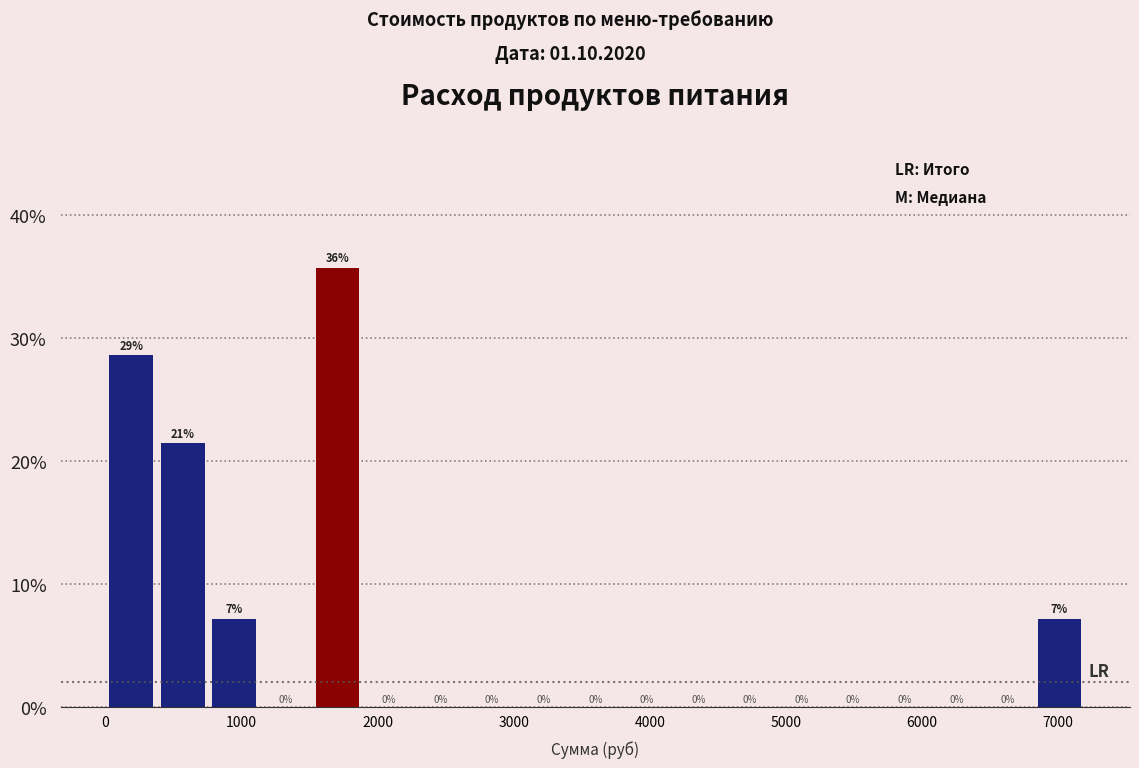

Around what value on the x-axis is the tallest bar? Give the approximate position of its centre, as read against the axis.

1700